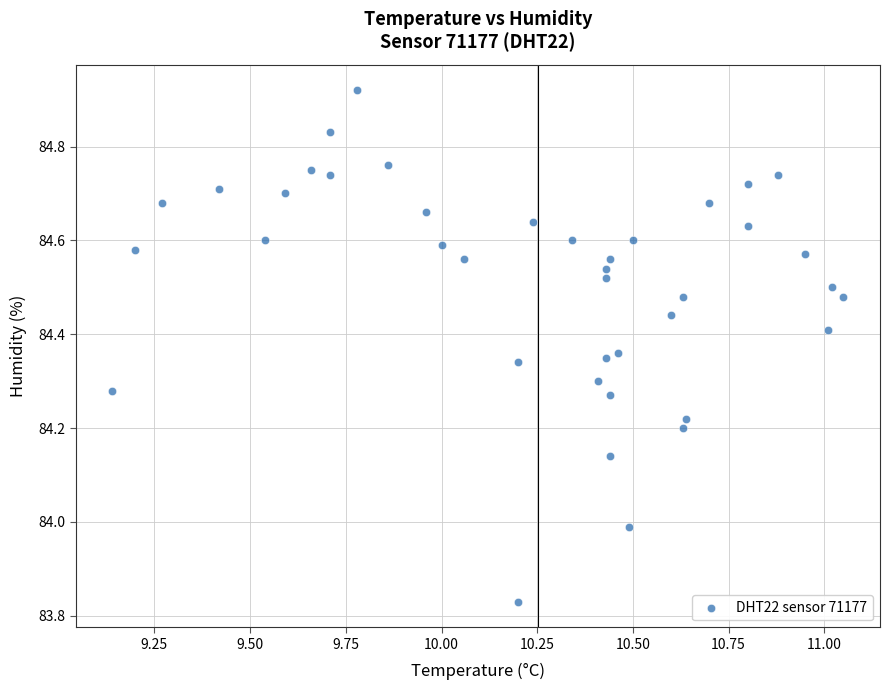

What is the range of X values (max minus min)?

1.9